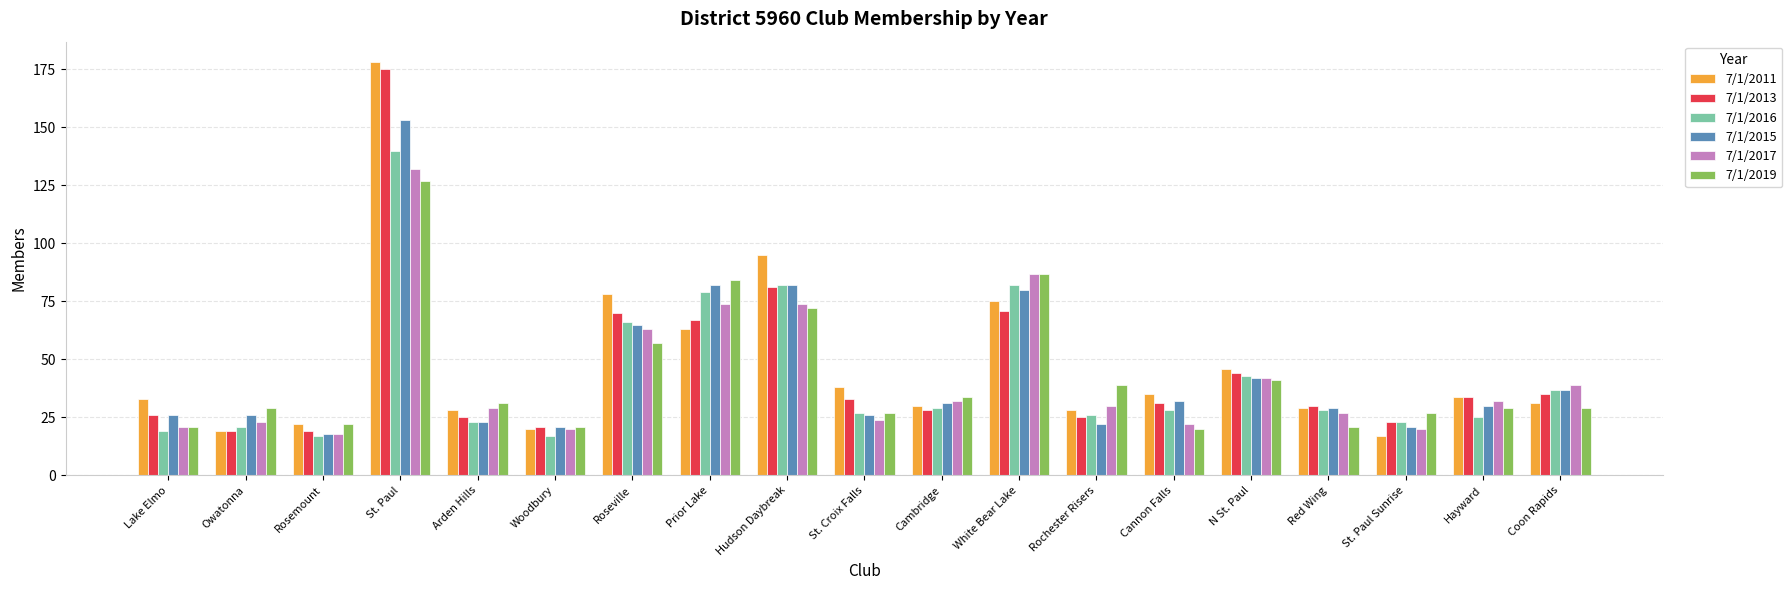

What is the difference between the highest and lowest values at Rochester Risers?

17